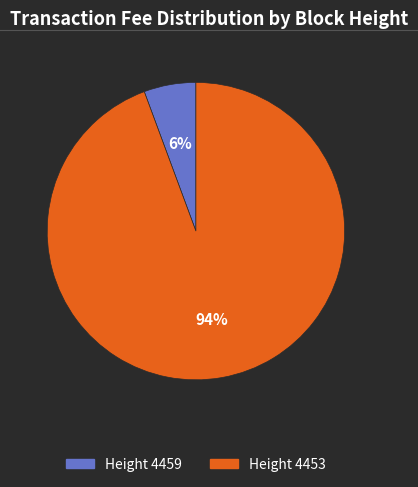

How many slices are in this pie chart?

2